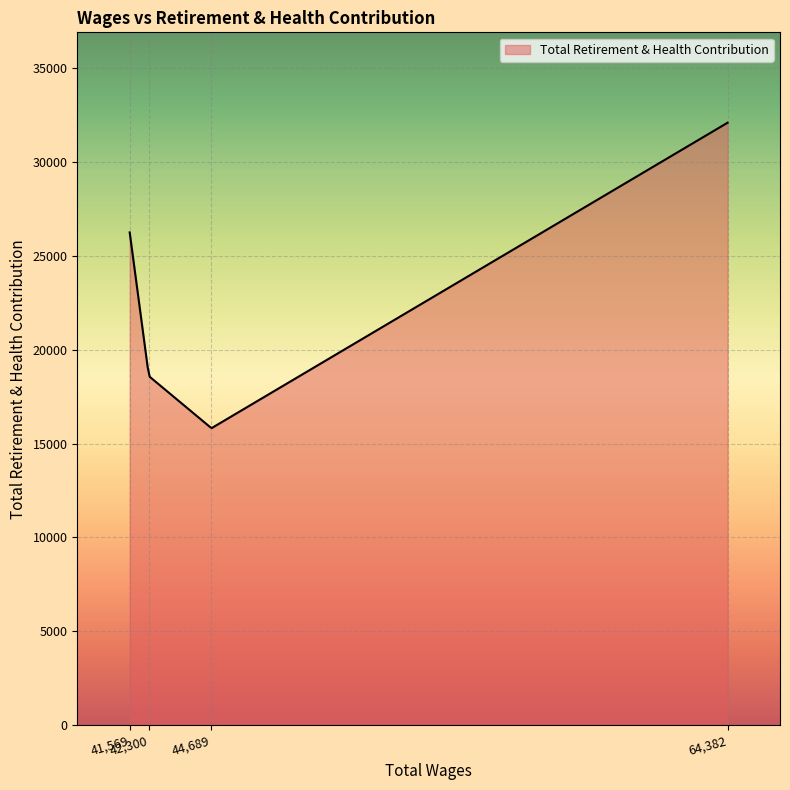

What is the smallest value displayed?

15821.8